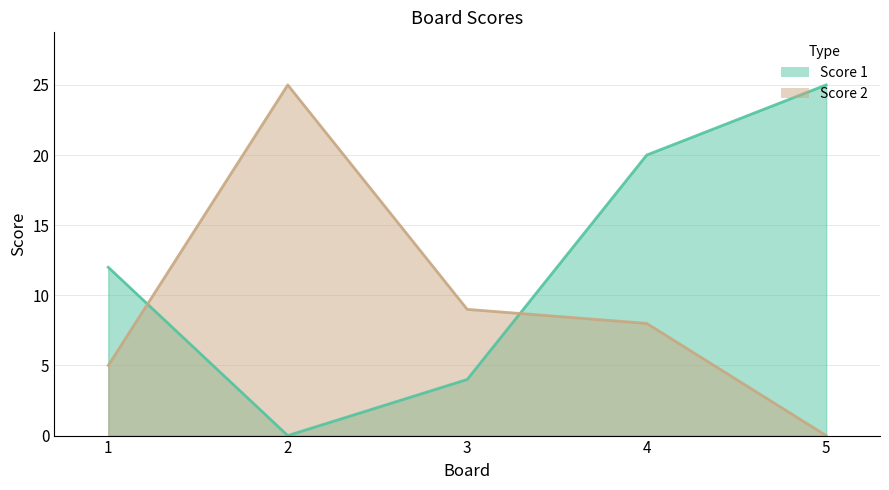

Reading right to left, extract all data points from this chart.

Score 1: 5=25	4=20	3=4	2=0	1=12
Score 2: 5=0	4=8	3=9	2=25	1=5